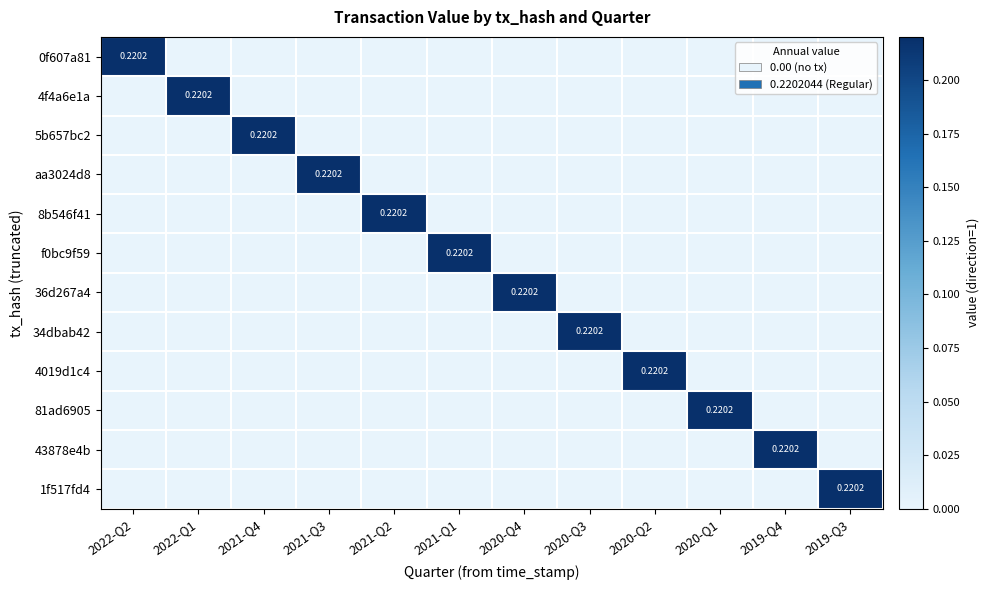

Which label corresponds to the smallest value in the chart?

2022-Q1